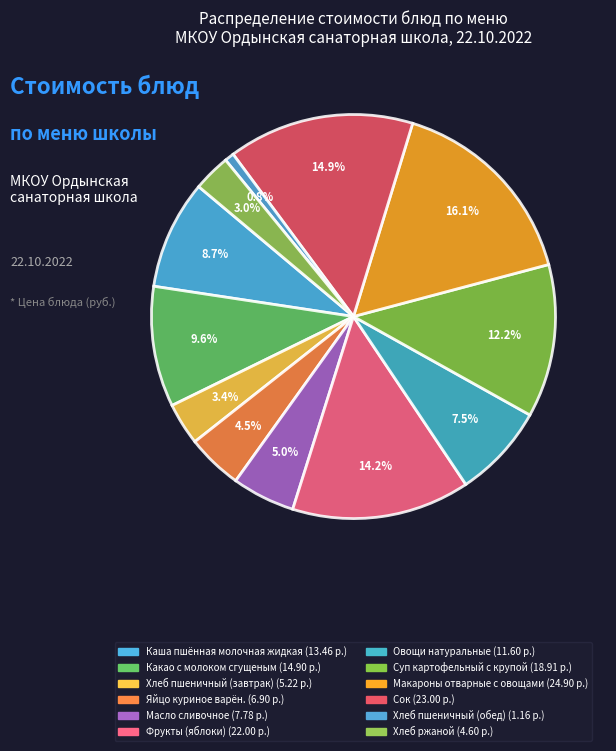

Count the number of slices in the pie.

12